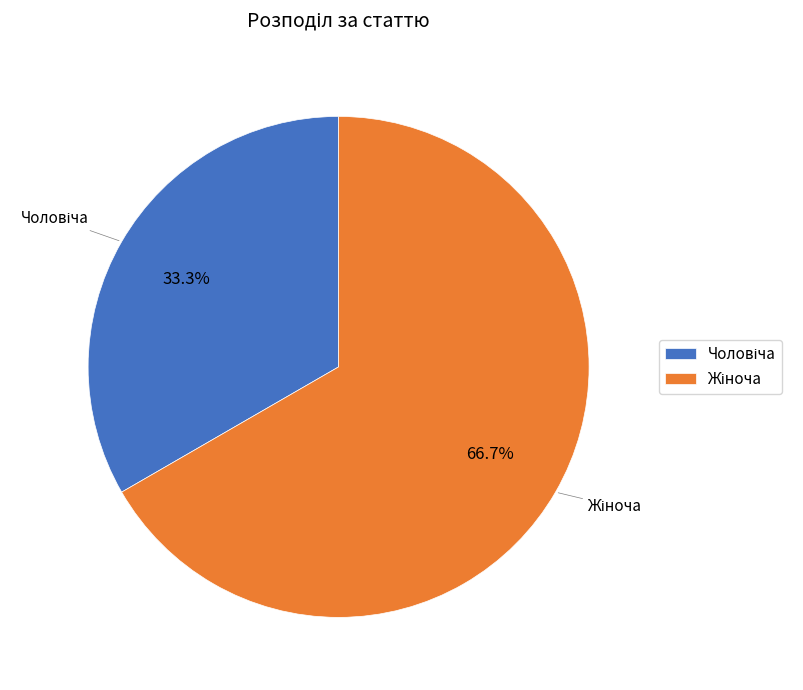

Does any single category account for the majority?

Yes